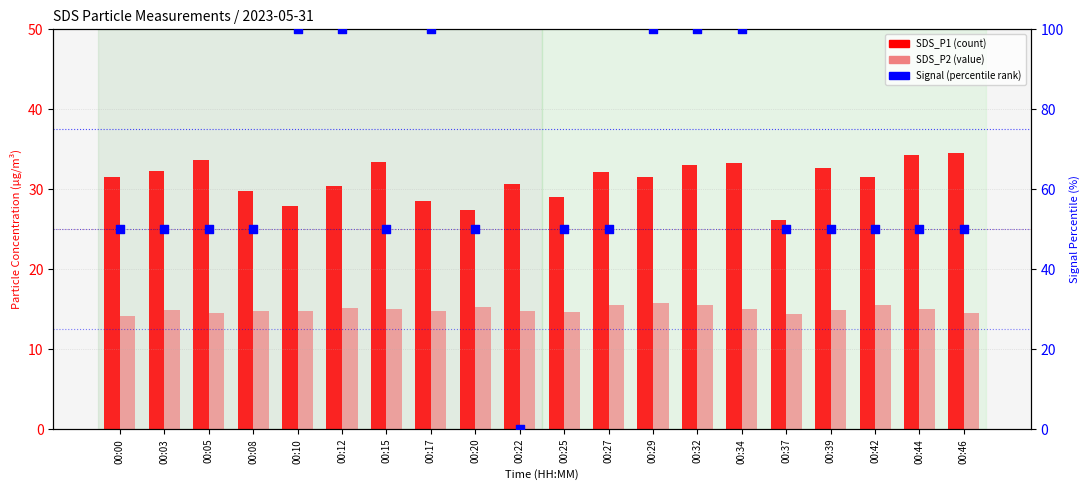

At how many categories does at least one series exceed 74?

6